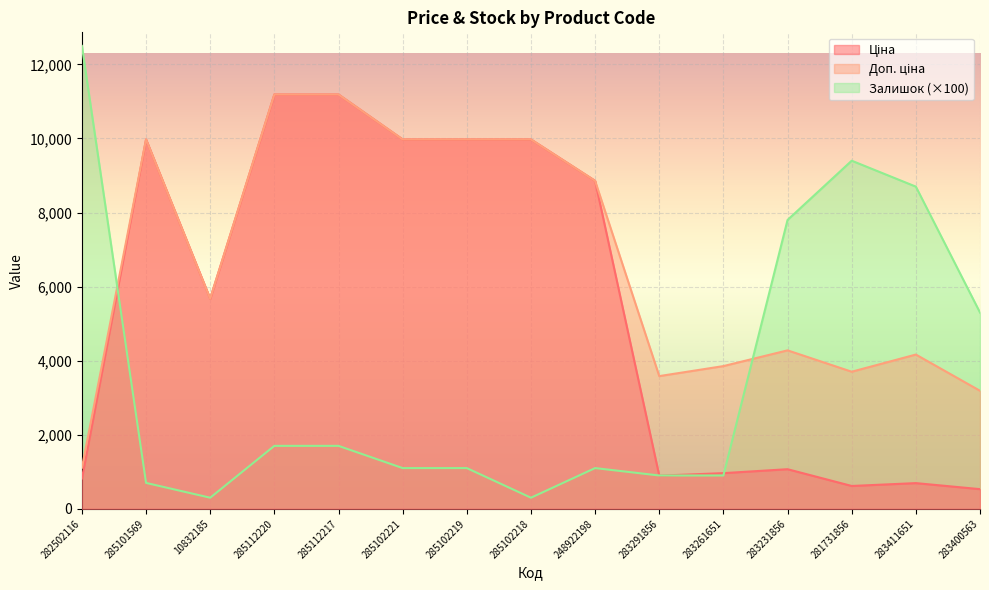

What is the highest value of the Ціна series?

11188.2